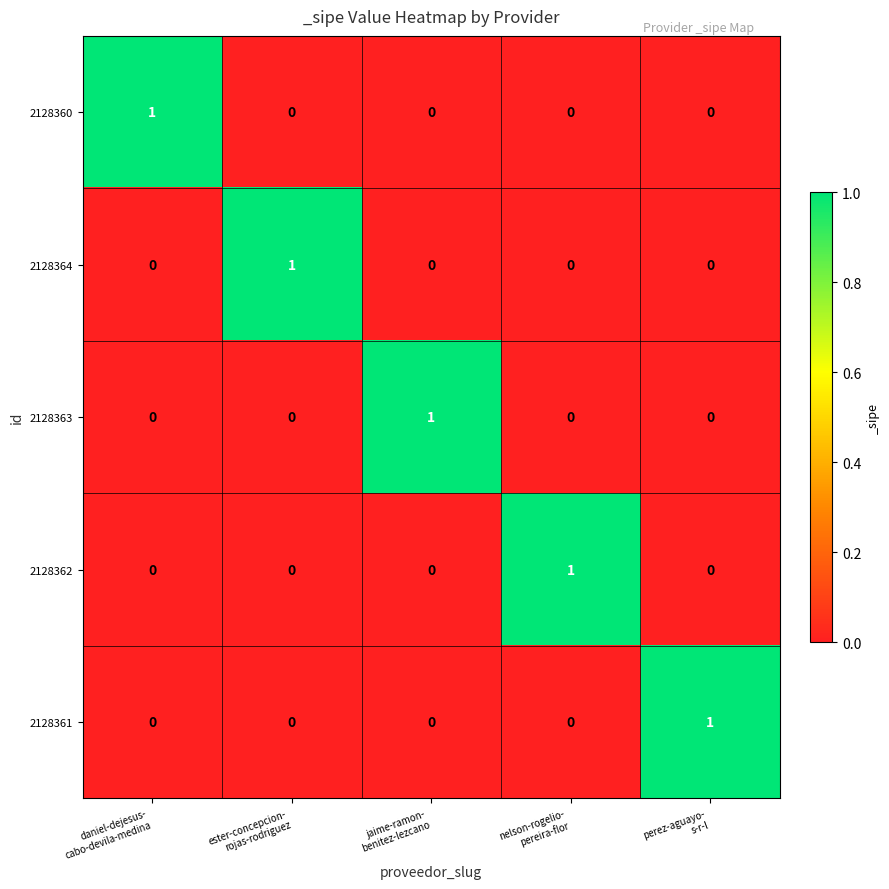

At how many categories does at least one series exceed 0?

5